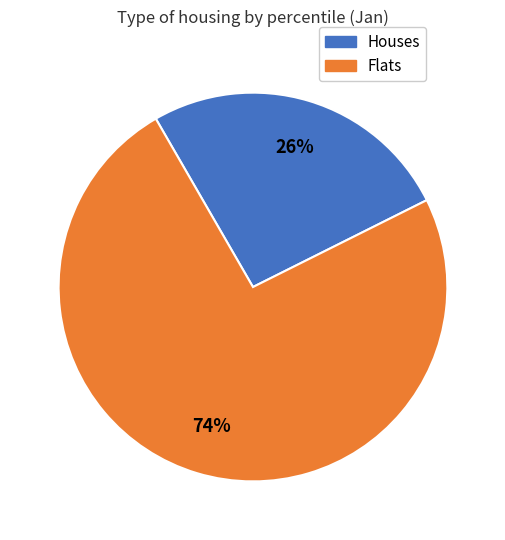

Which has a higher value, Houses or Flats?

Flats